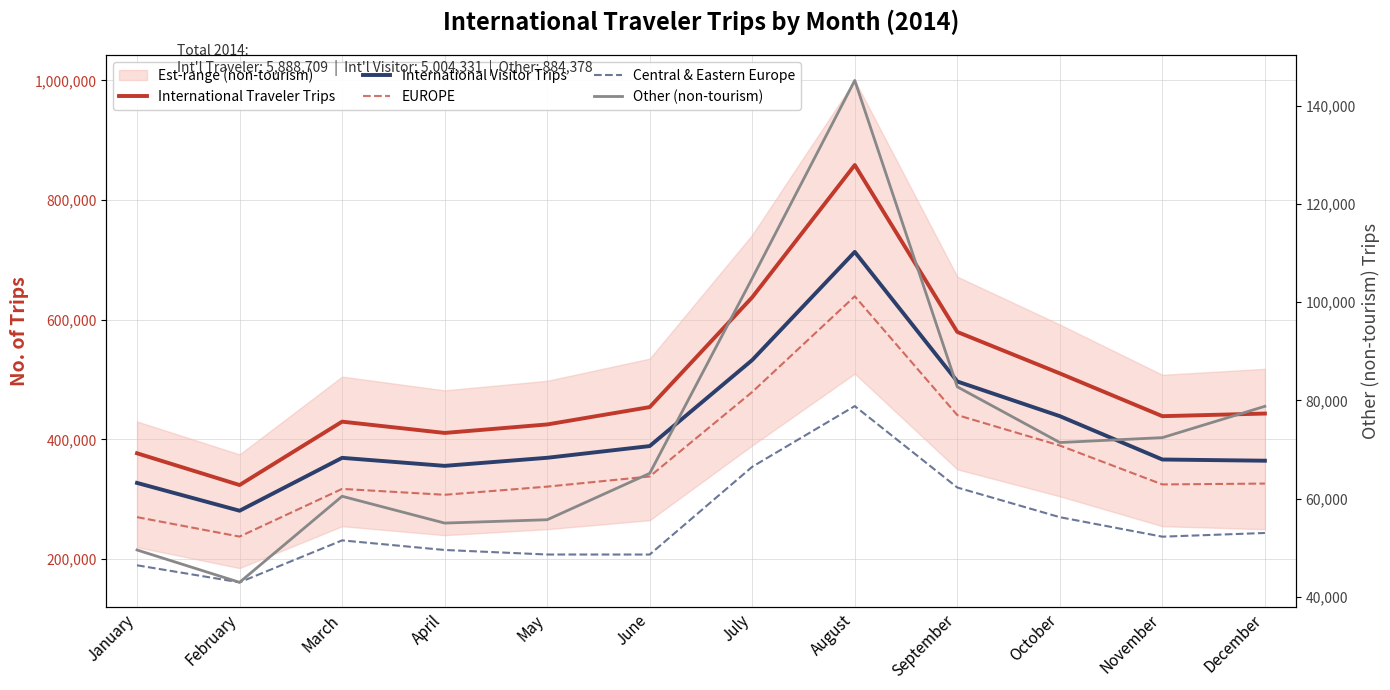

What is the sum of the International Traveler Trips values at September and April?

990481